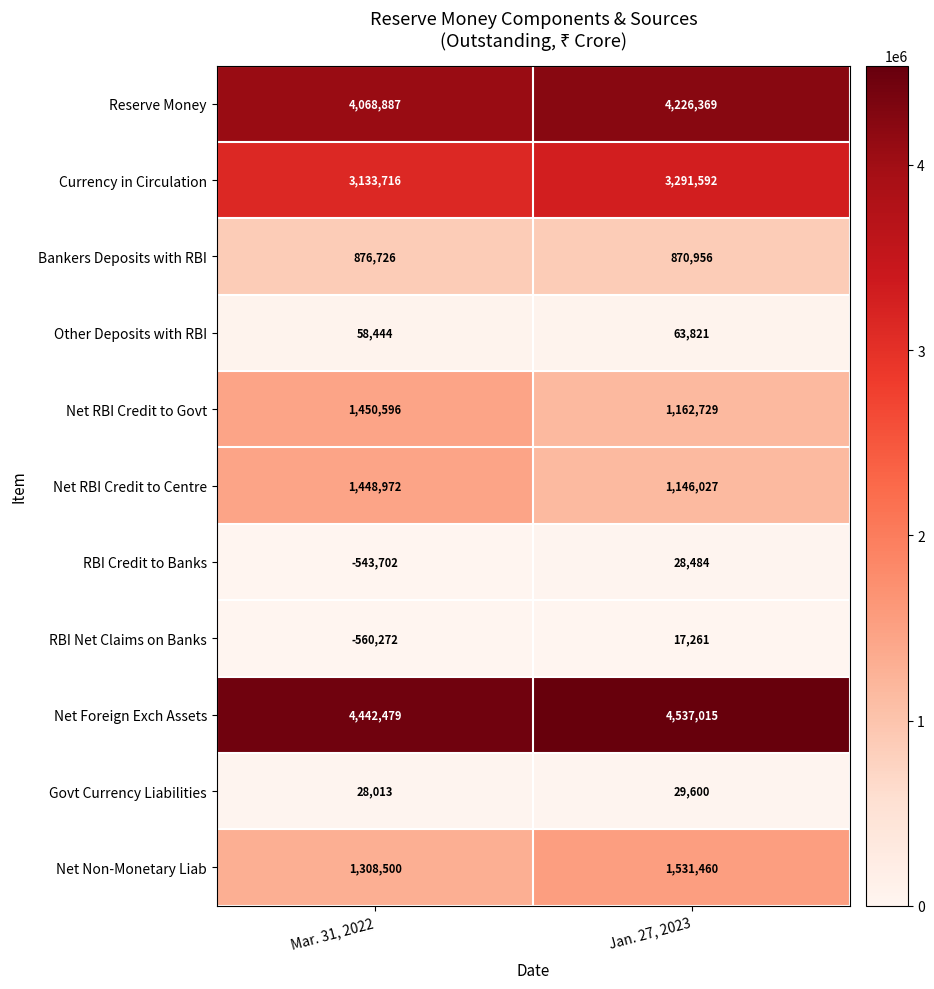

Reading left to right, list all the values displayed in this chart.

Reserve Money: 4068887	4226369
Currency in Circulation: 3133716	3291592
Bankers Deposits with RBI: 876726	870956
Other Deposits with RBI: 58444	63821
Net RBI Credit to Govt: 1450596	1162729
Net RBI Credit to Centre: 1448972	1146027
RBI Credit to Banks: -543702	28484
RBI Net Claims on Banks: -560272	17261
Net Foreign Exch Assets: 4442479	4537015
Govt Currency Liabilities: 28013	29600
Net Non-Monetary Liab: 1308500	1531460